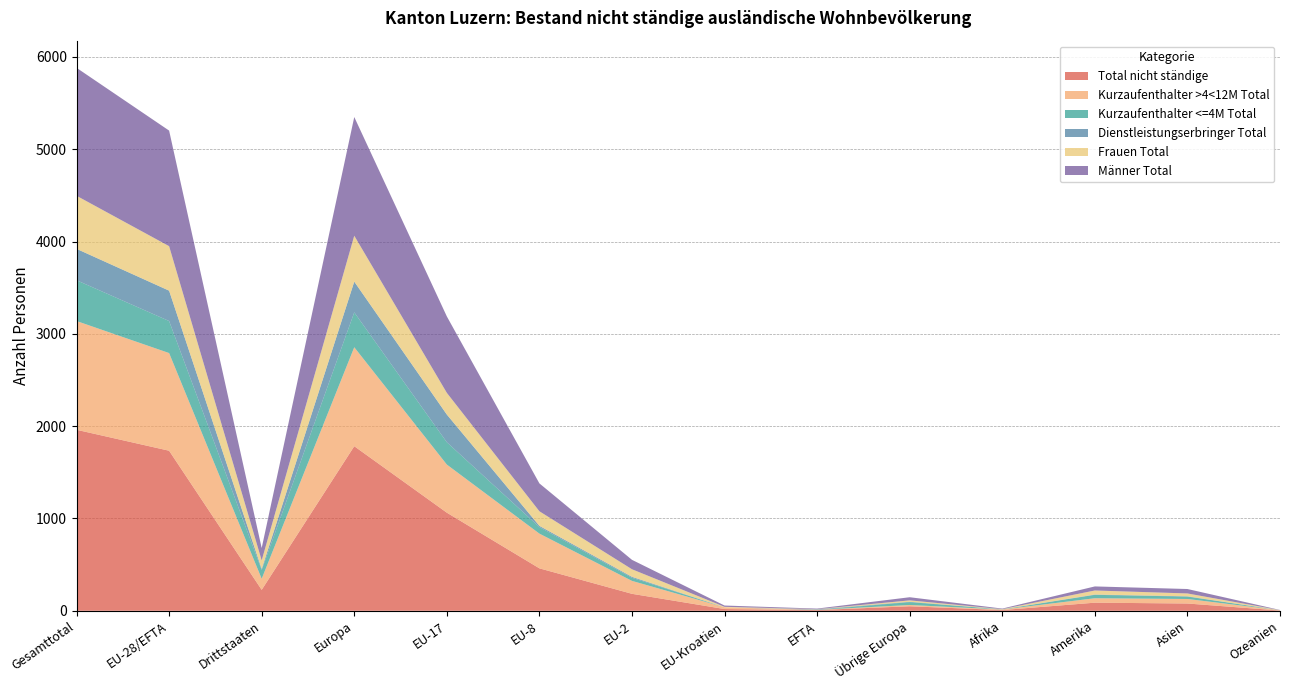

What is the value of the Kurzaufenthalter >4<12M Total point at the 13th from the left?

128